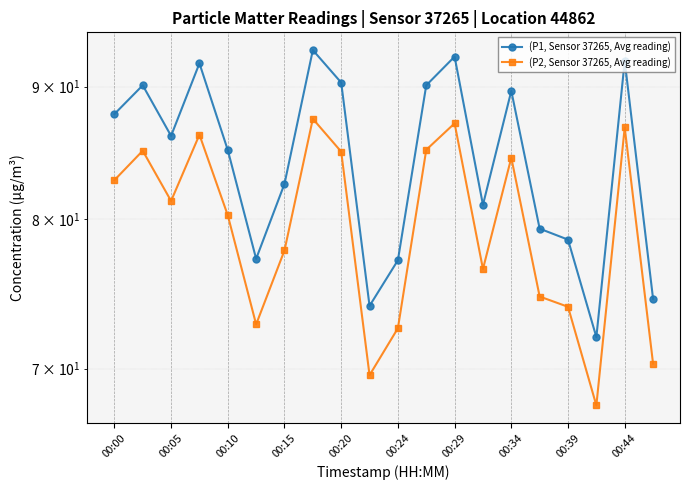

What position from the left is 00:10?

5